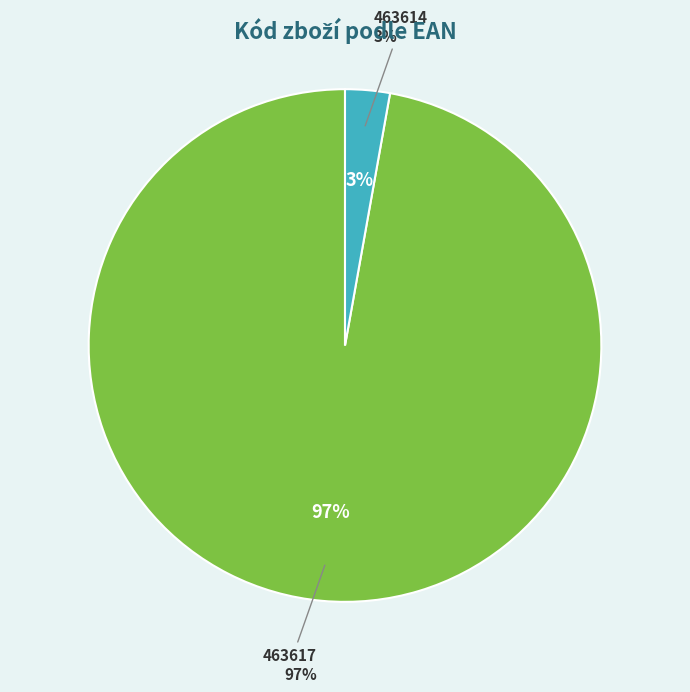

How many slices are in this pie chart?

2